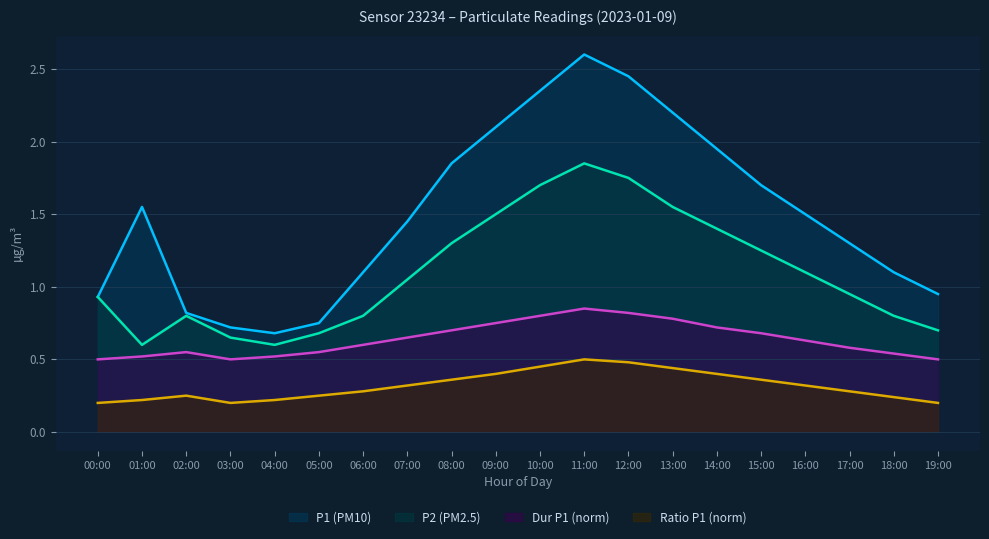

How many interior local peaks does the durP1_norm series have?

2